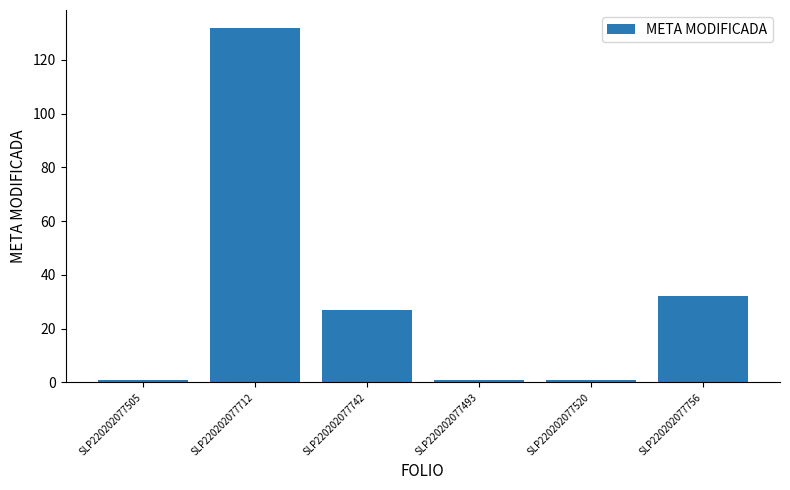

How many bars are there in total?

6